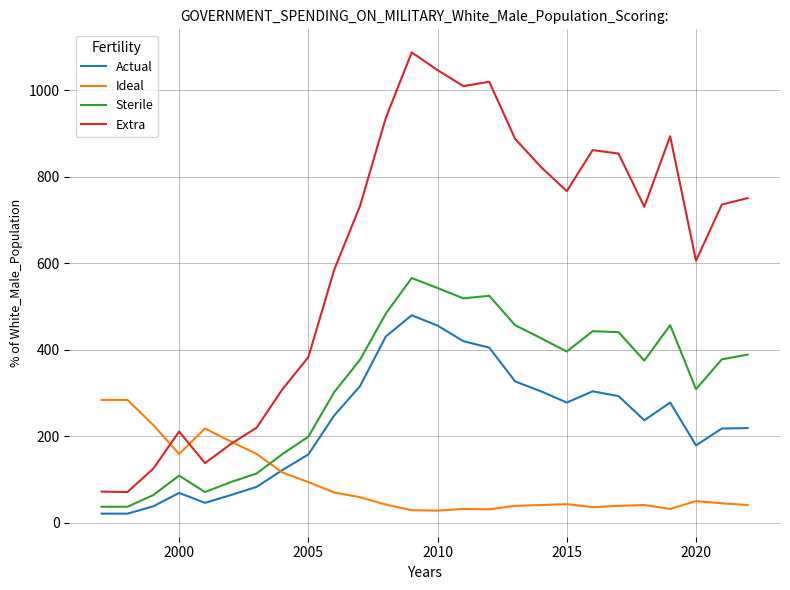

Which series has the largest range (max minus min)?

Extra